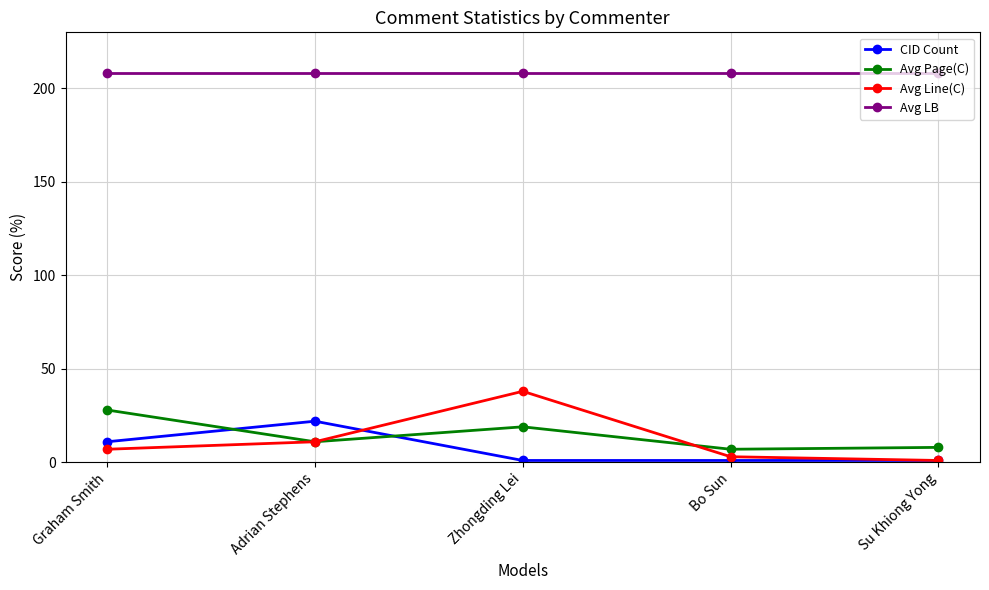

True or false: CID Count and Avg LB cross at least once.

False